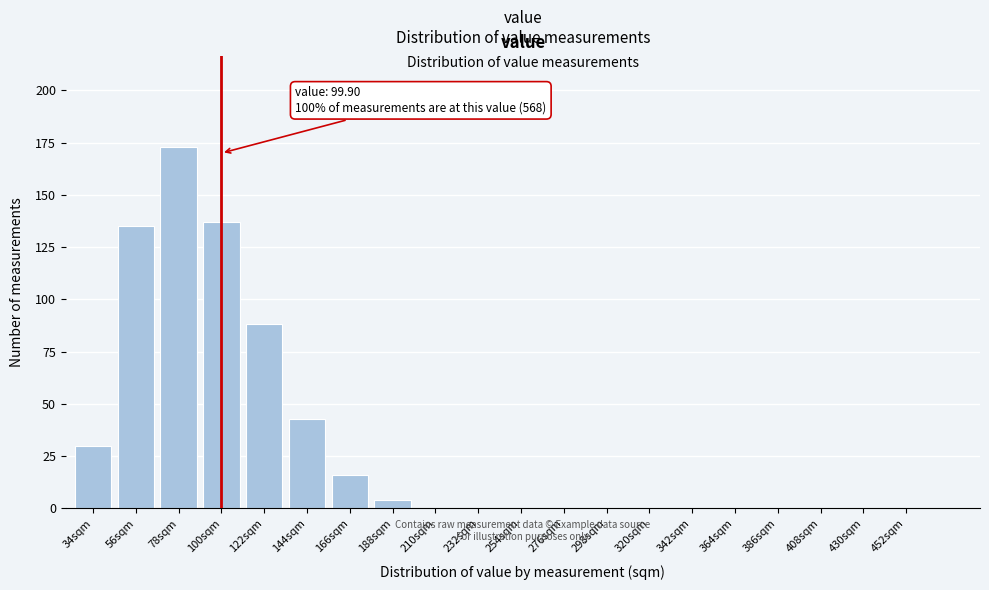

Reading left to right, extract all data points from this chart.

34sqm=30	56sqm=135	78sqm=173	100sqm=137	122sqm=88	144sqm=43	166sqm=16	188sqm=4	210sqm=0	232sqm=0	254sqm=0	276sqm=0	298sqm=0	320sqm=0	342sqm=0	364sqm=0	386sqm=0	408sqm=0	430sqm=0	452sqm=0